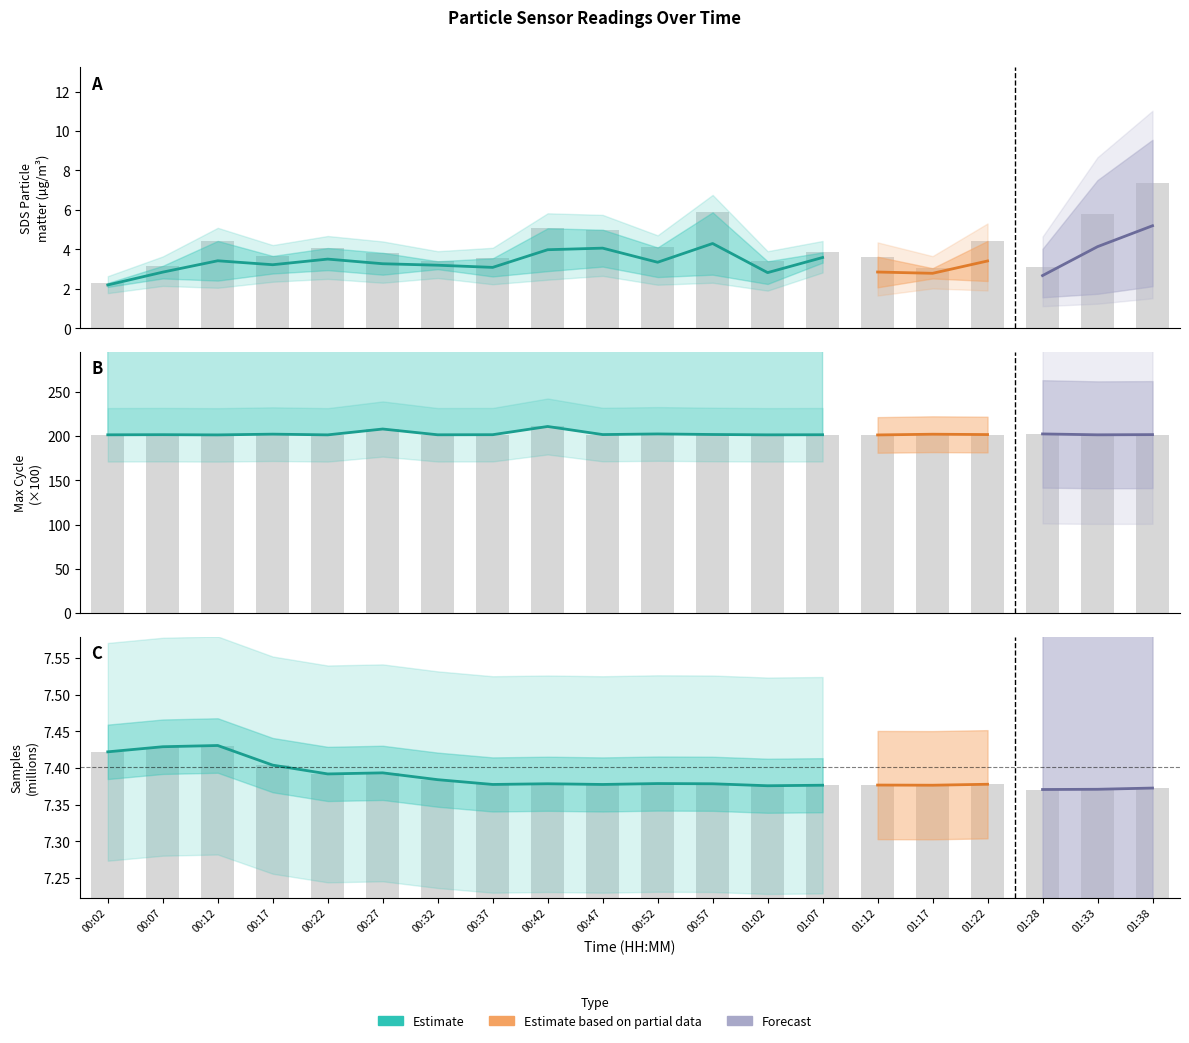

Which series has the largest total across all categories?

Max_cycle